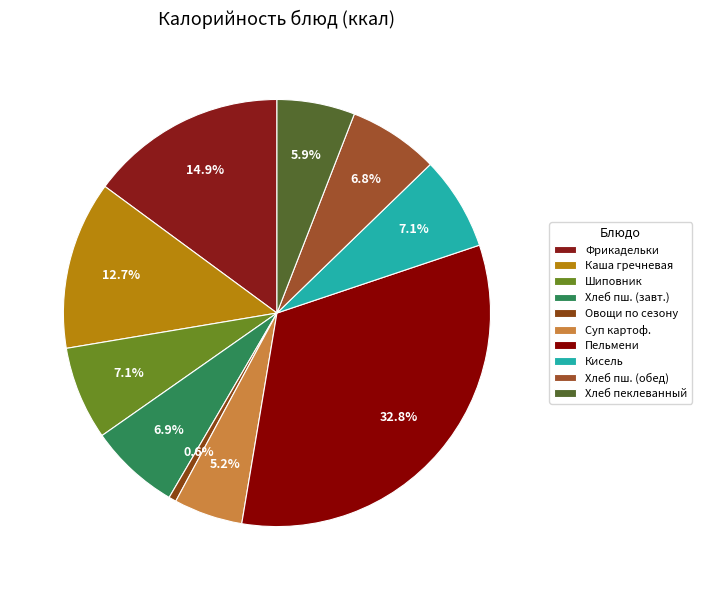

Is it true that Хлеб пеклеванный is 1% of the pie?

False